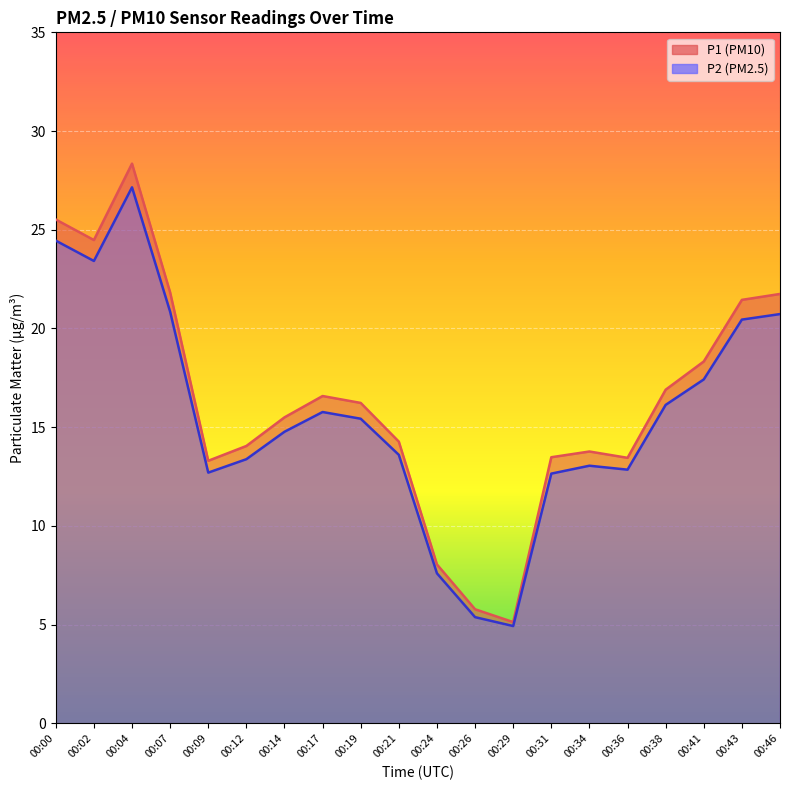

What is the total value across all series at 00:17?

32.3